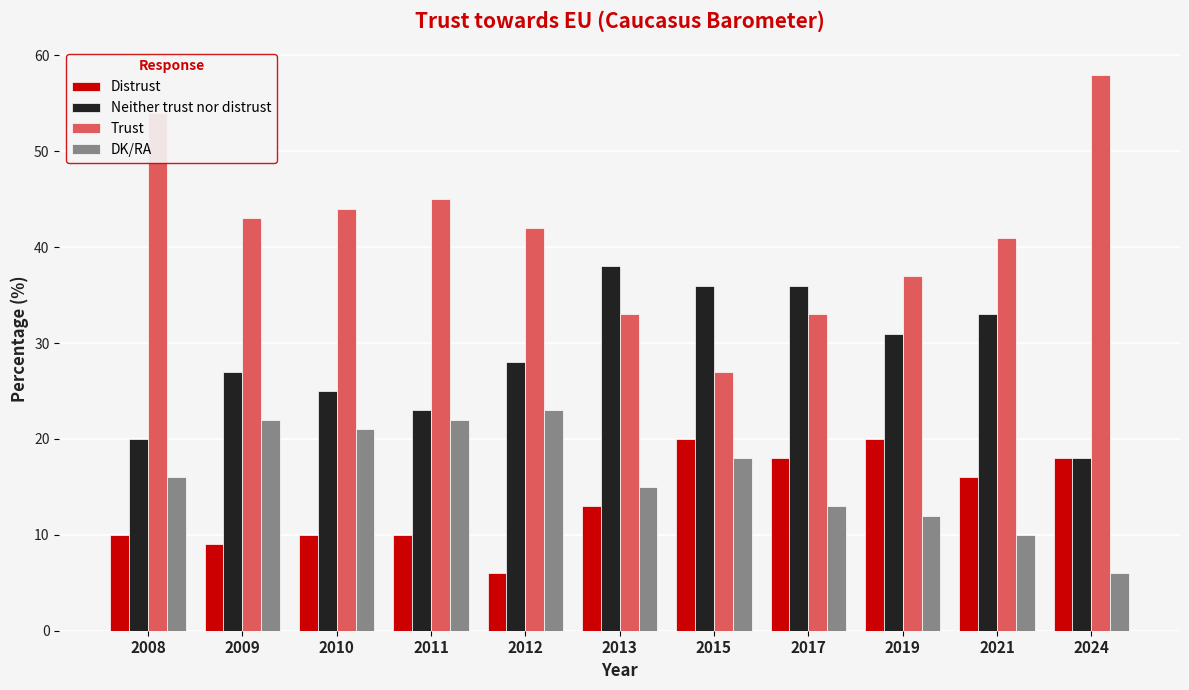

How many values in the Trust series are below 42?

5